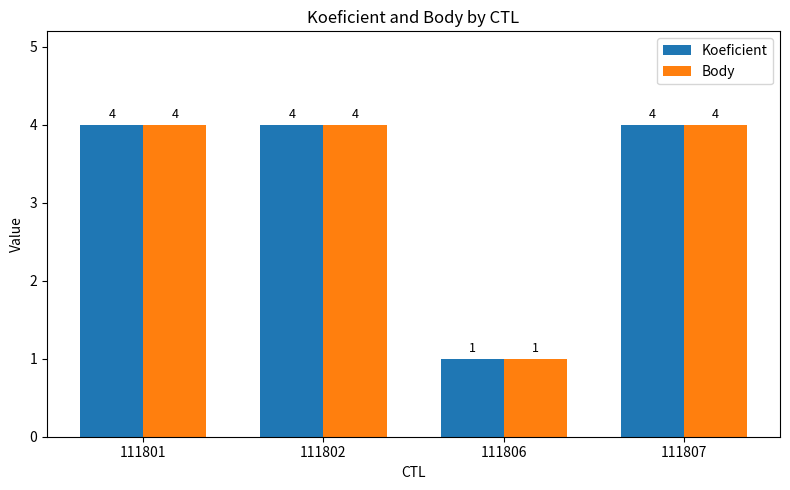

What is the difference between the maximum and minimum values in the Koeficient series?

3